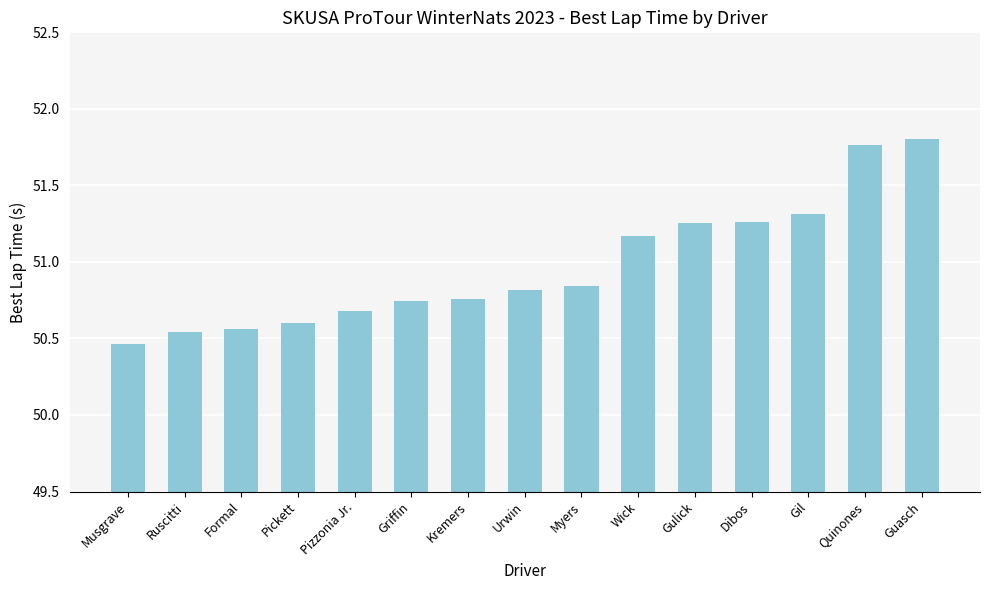

Is it true that the value at Quinones is 29.8?

False